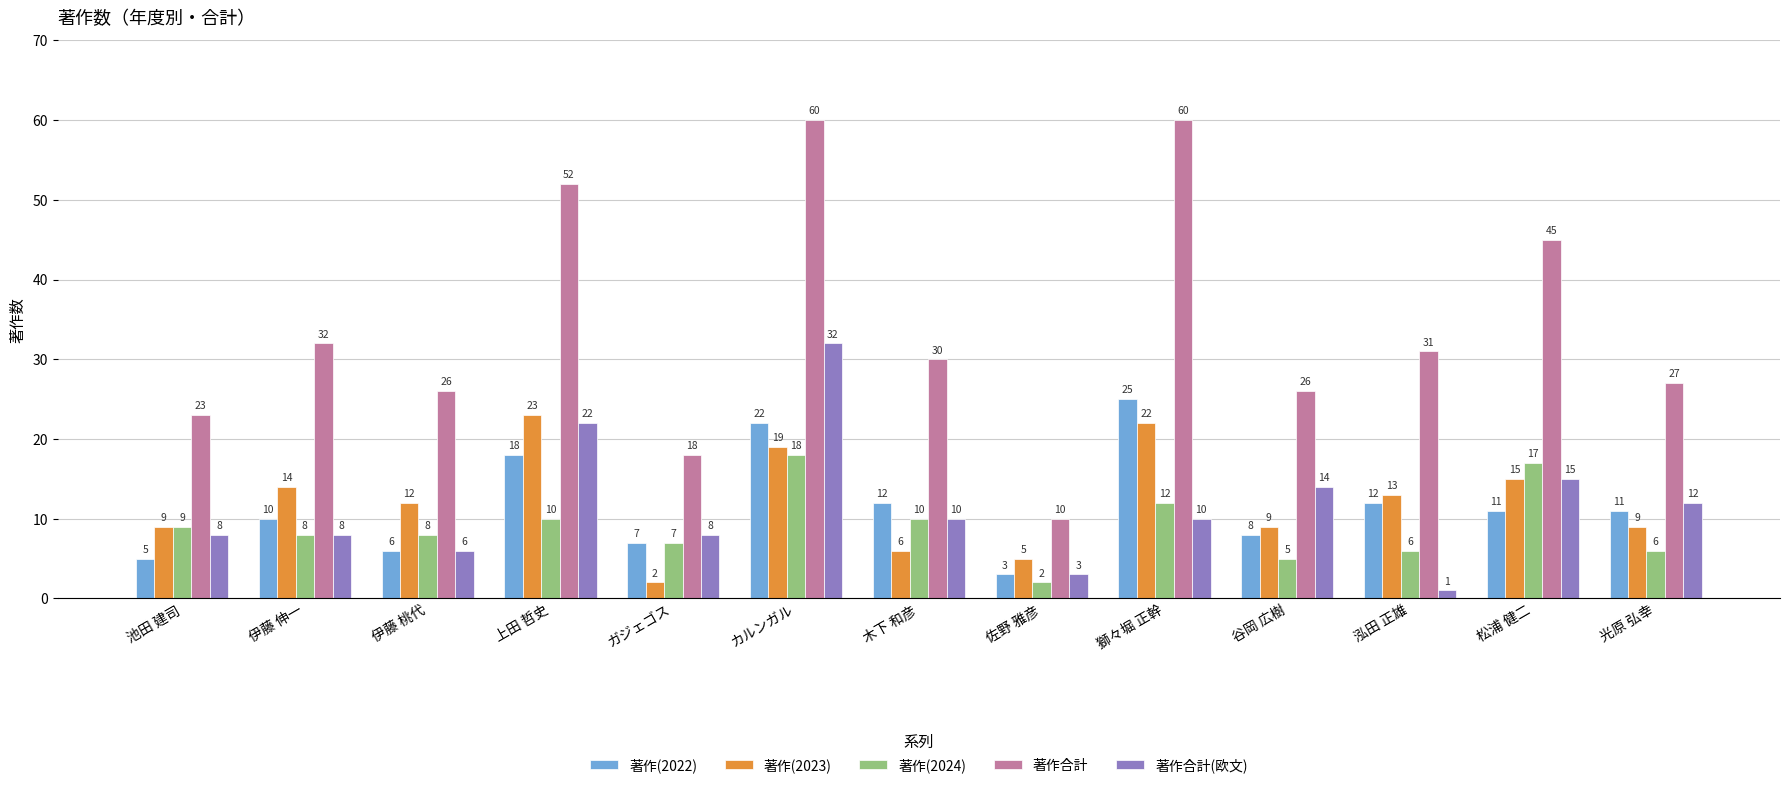

Reading left to right, transcribe all the data shown in this chart.

著作(2022): 5	10	6	18	7	22	12	3	25	8	12	11	11
著作(2023): 9	14	12	23	2	19	6	5	22	9	13	15	9
著作(2024): 9	8	8	10	7	18	10	2	12	5	6	17	6
著作合計: 23	32	26	52	18	60	30	10	60	26	31	45	27
著作合計(欧文): 8	8	6	22	8	32	10	3	10	14	1	15	12